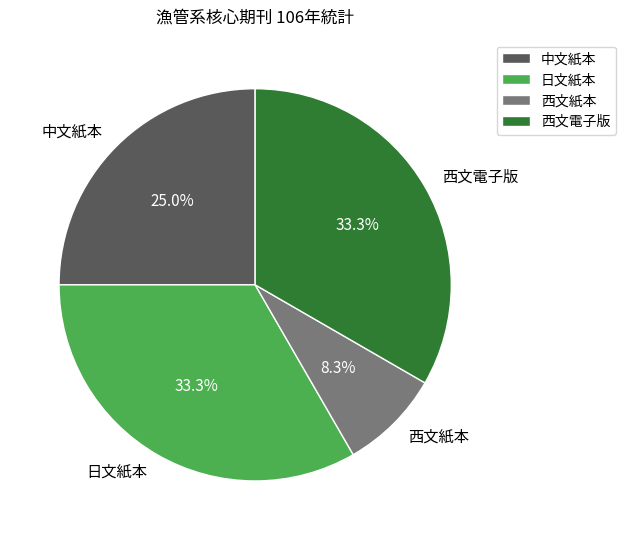

Which slice is the smallest?

西文紙本